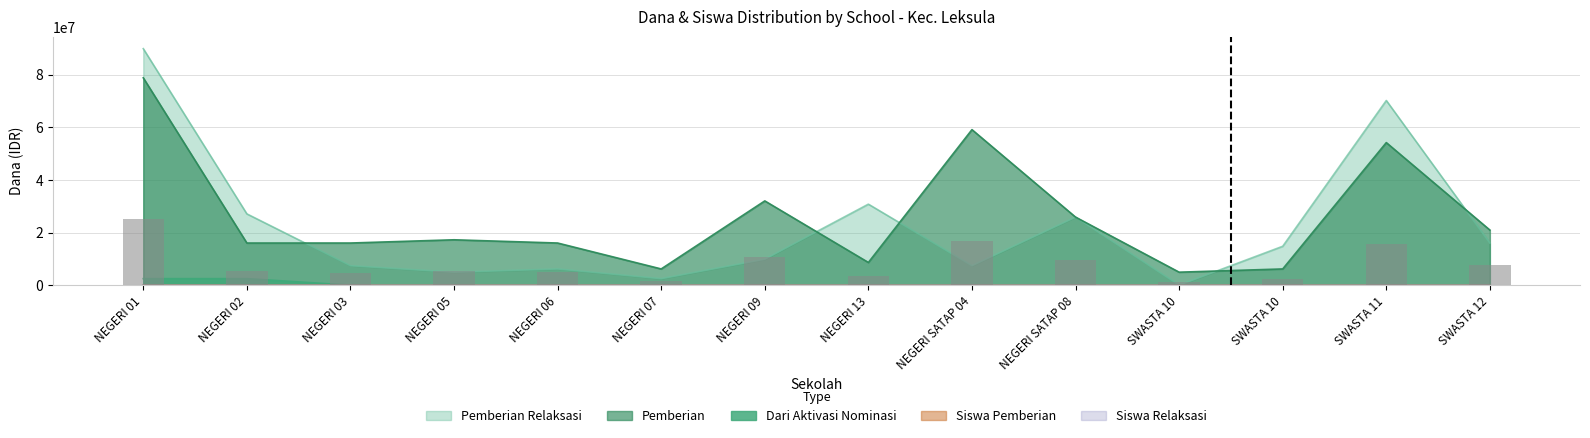

List the labels in order of value, largest first.

NEGERI 01, NEGERI SATAP 04, SWASTA 11, NEGERI 09, NEGERI SATAP 08, SWASTA 12, NEGERI 02, NEGERI 05, NEGERI 06, NEGERI 03, NEGERI 13, SWASTA 10, NEGERI 07, SWASTA 10